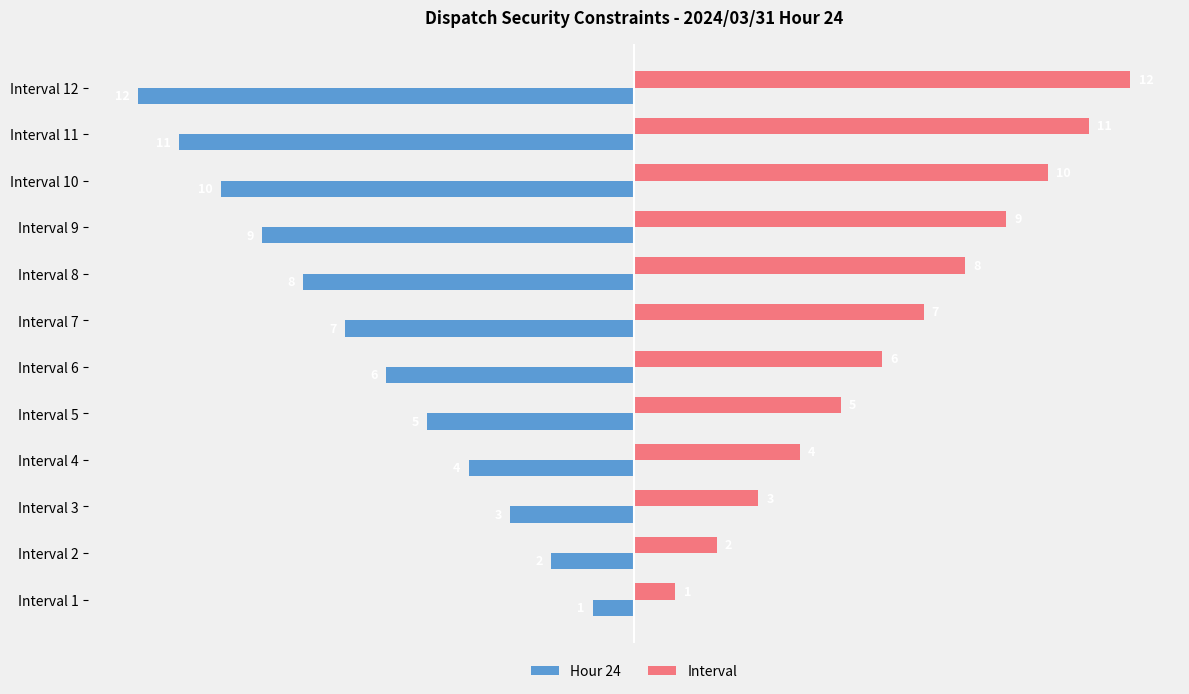

What is the average value of the Hour 24 series?

-6